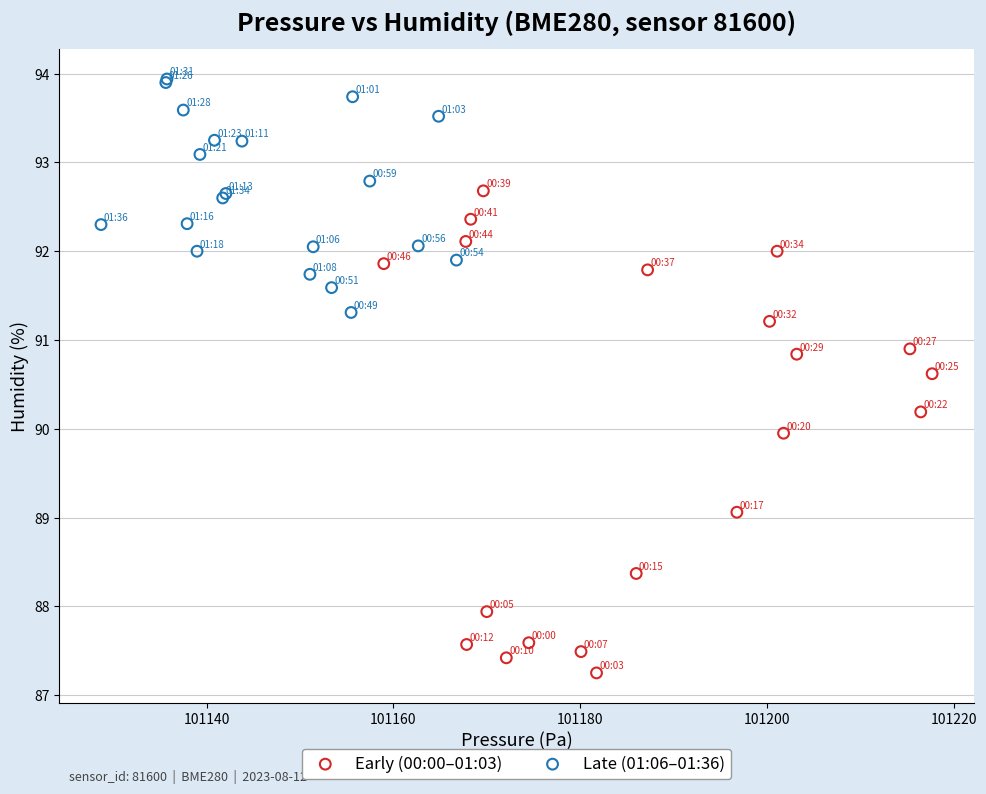

Which series reaches the maximum Y coordinate?

Late (01:06–01:36)